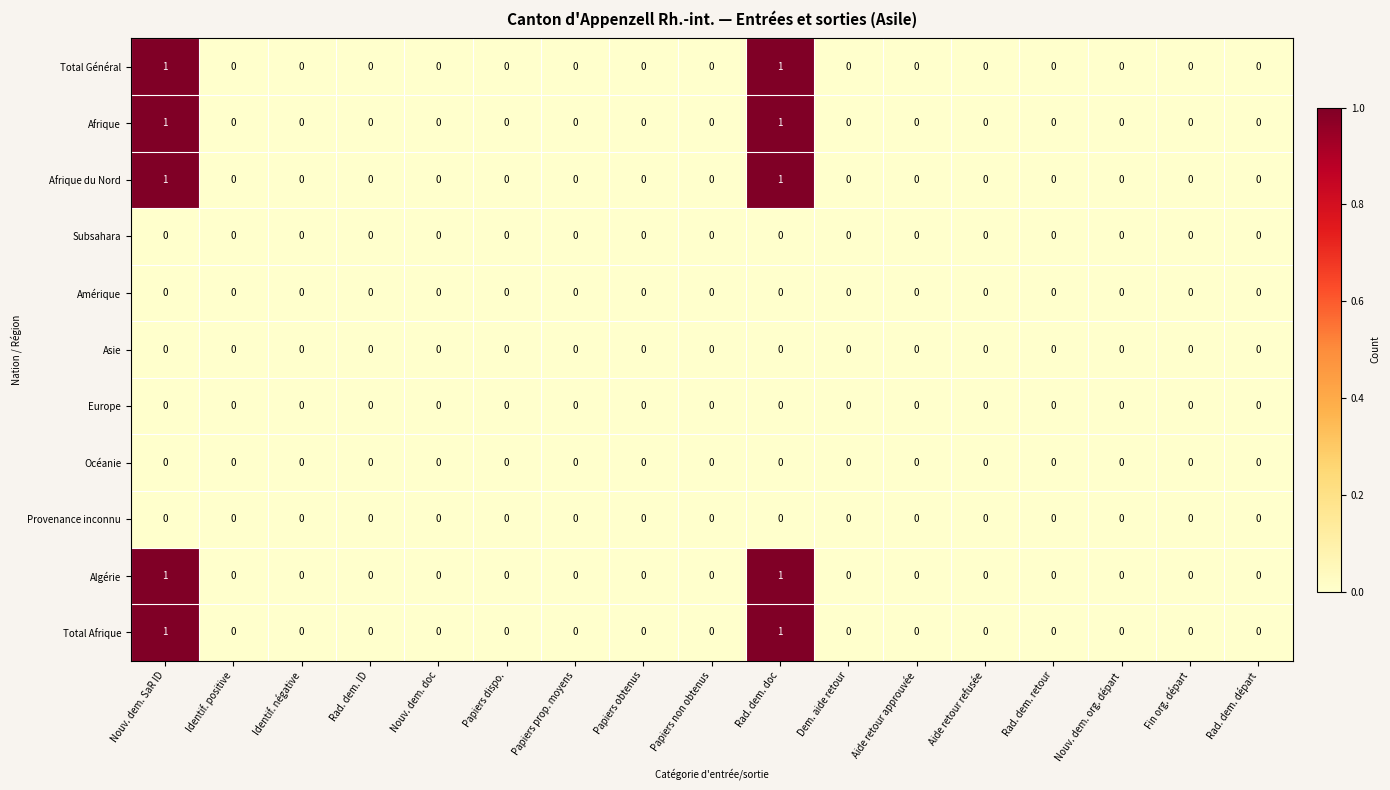

True or false: Europe has a value of 0 at Dem. aide retour.

True